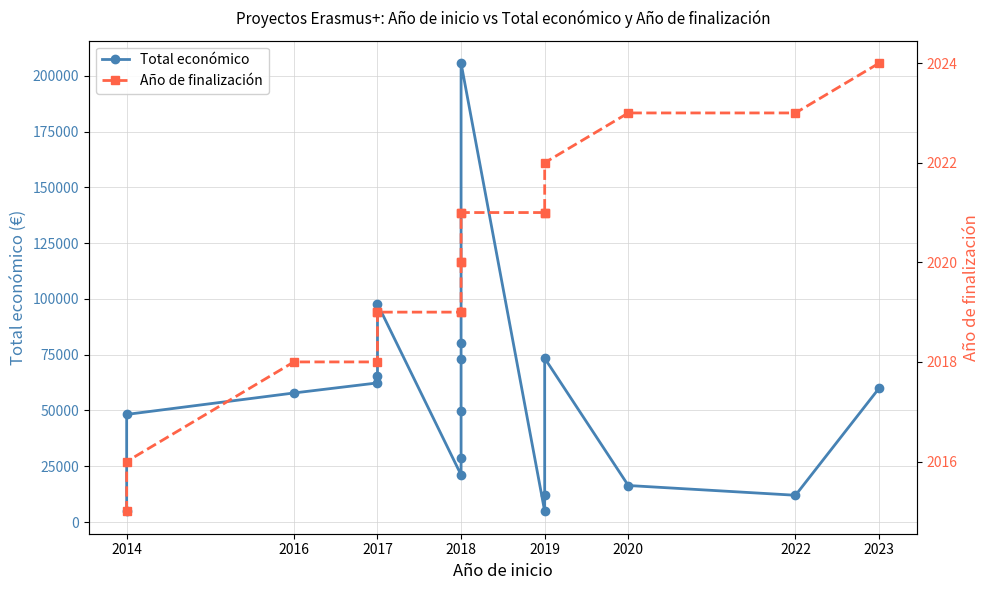

True or false: Año de finalización and Total económico intersect in this chart.

False